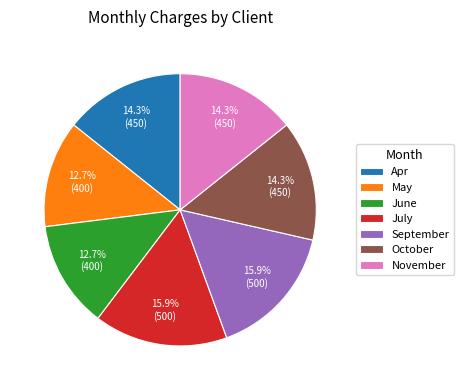

Count the number of slices in the pie.

7